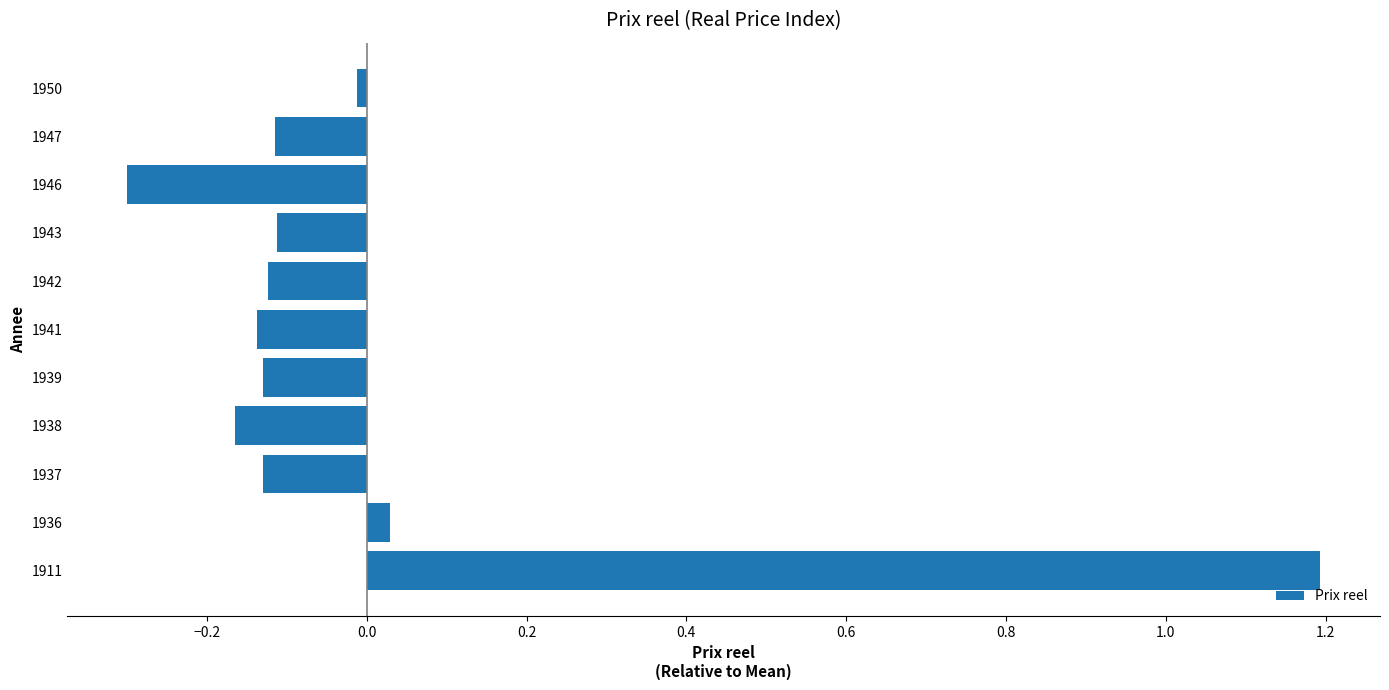

The chart shows a value of 2.0 at 1911. True or false?

False